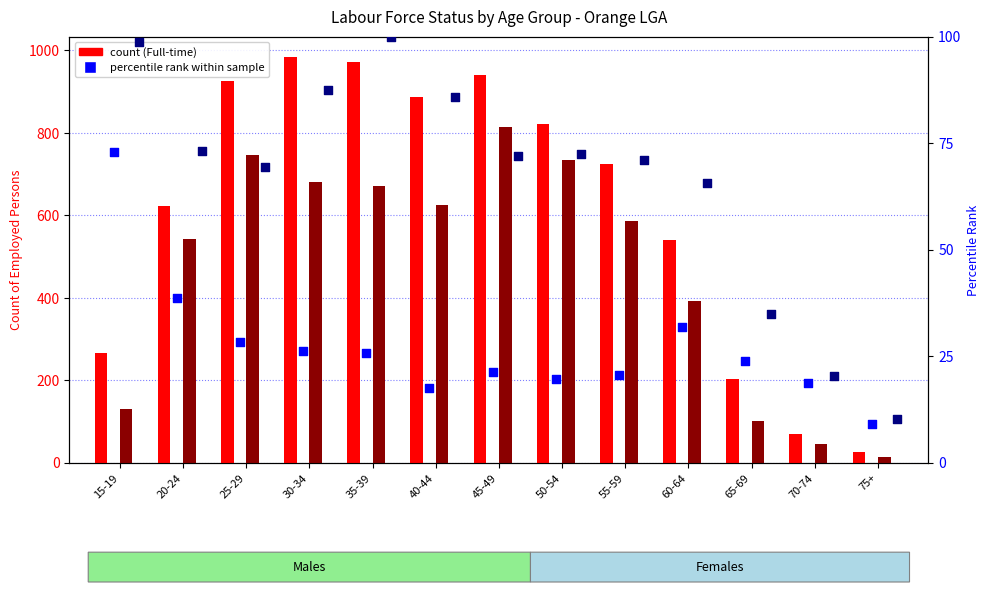

At how many categories does at least one series exceed 174?

11